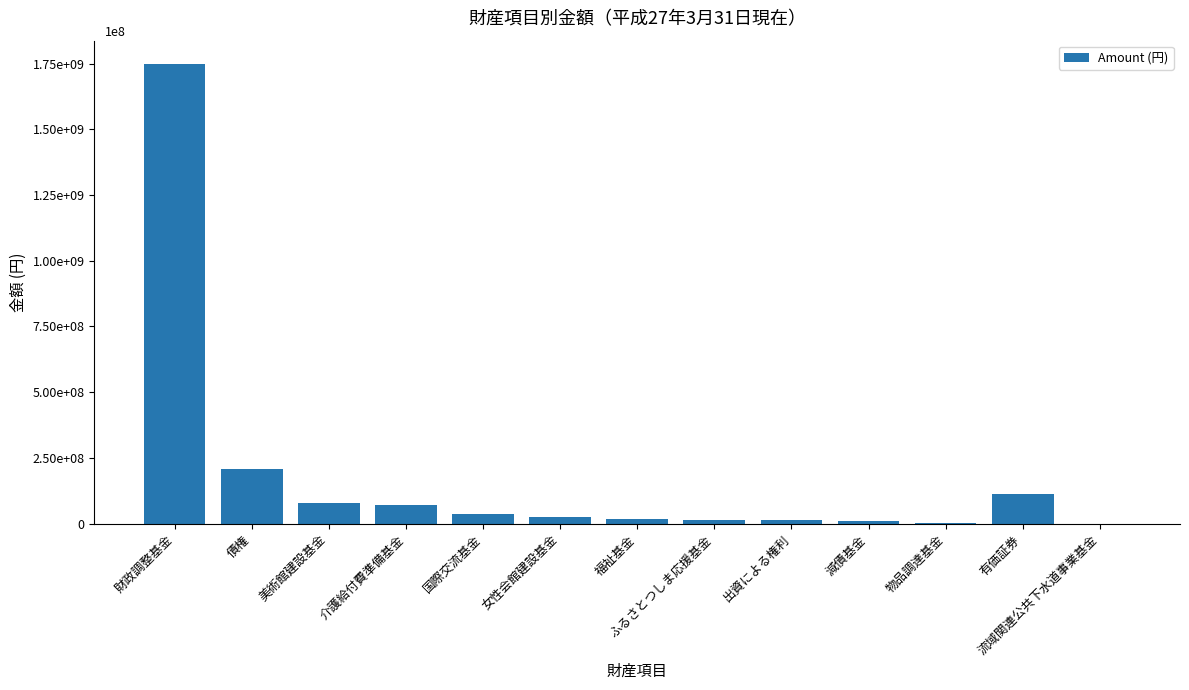

List the labels in order of value, largest first.

財政調整基金, 債権, 有価証券, 美術館建設基金, 介護給付費準備基金, 国際交流基金, 女性会館建設基金, 福祉基金, ふるさとつしま応援基金, 出資による権利, 減債基金, 物品調達基金, 流域関連公共下水道事業基金